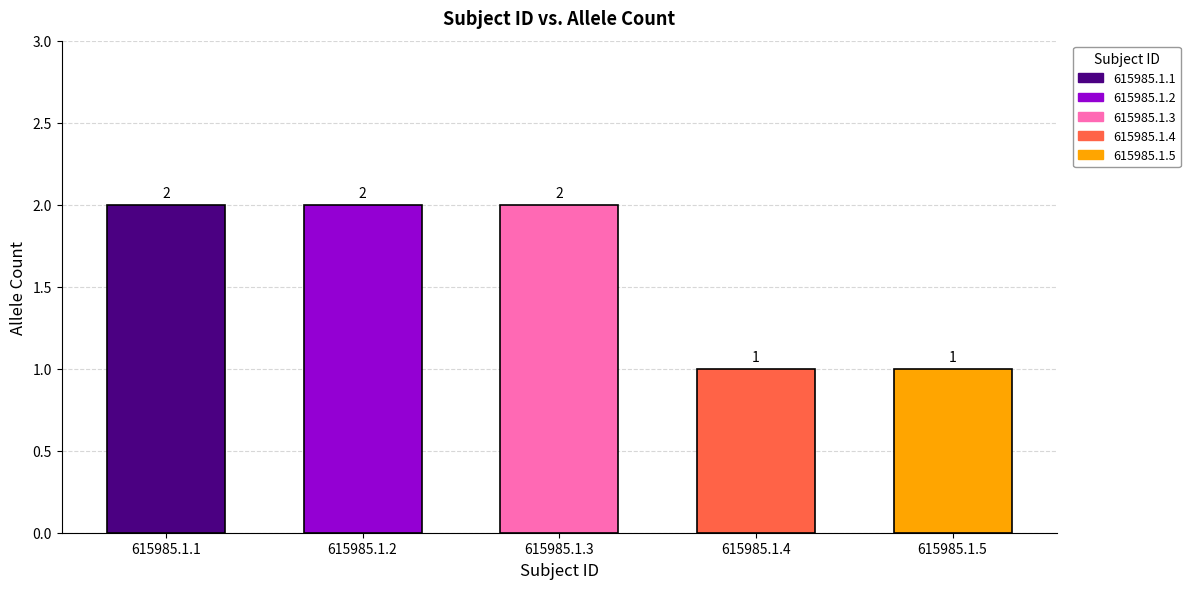

What is the smallest value displayed?

1